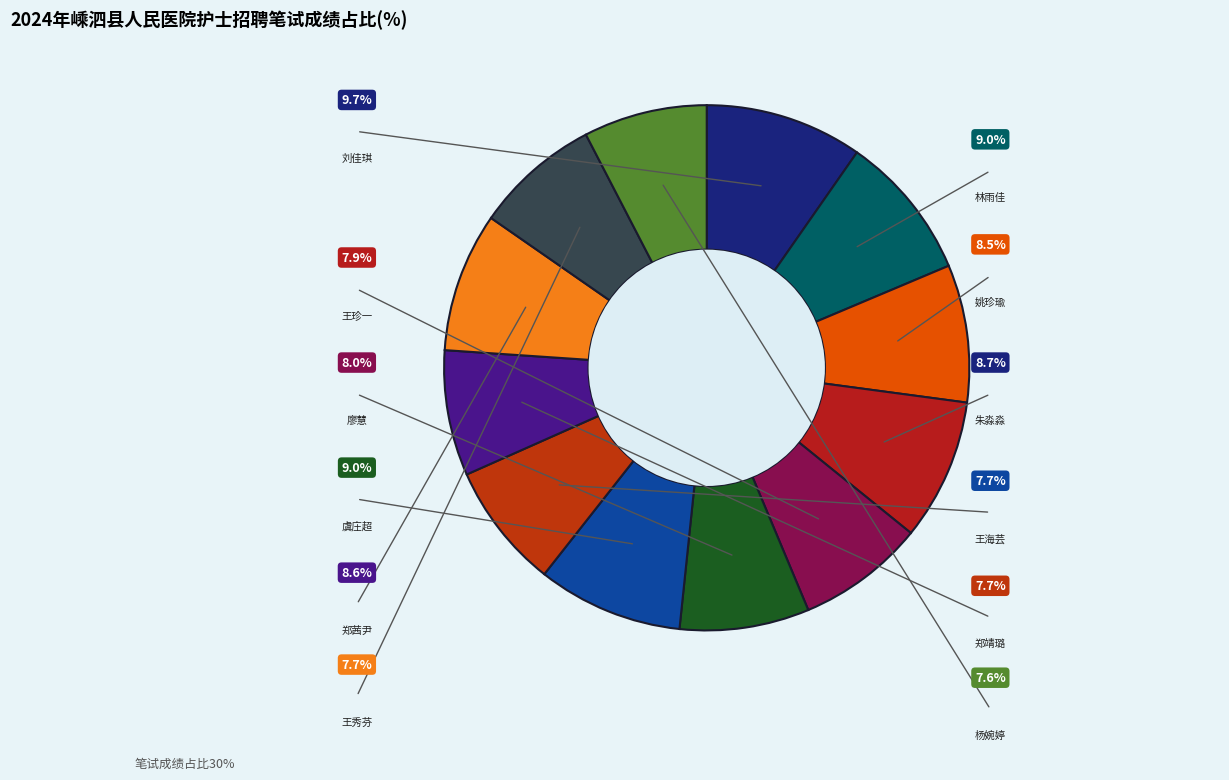

What is the total percentage of 郑靖璐 and 王海芸?

15.5%